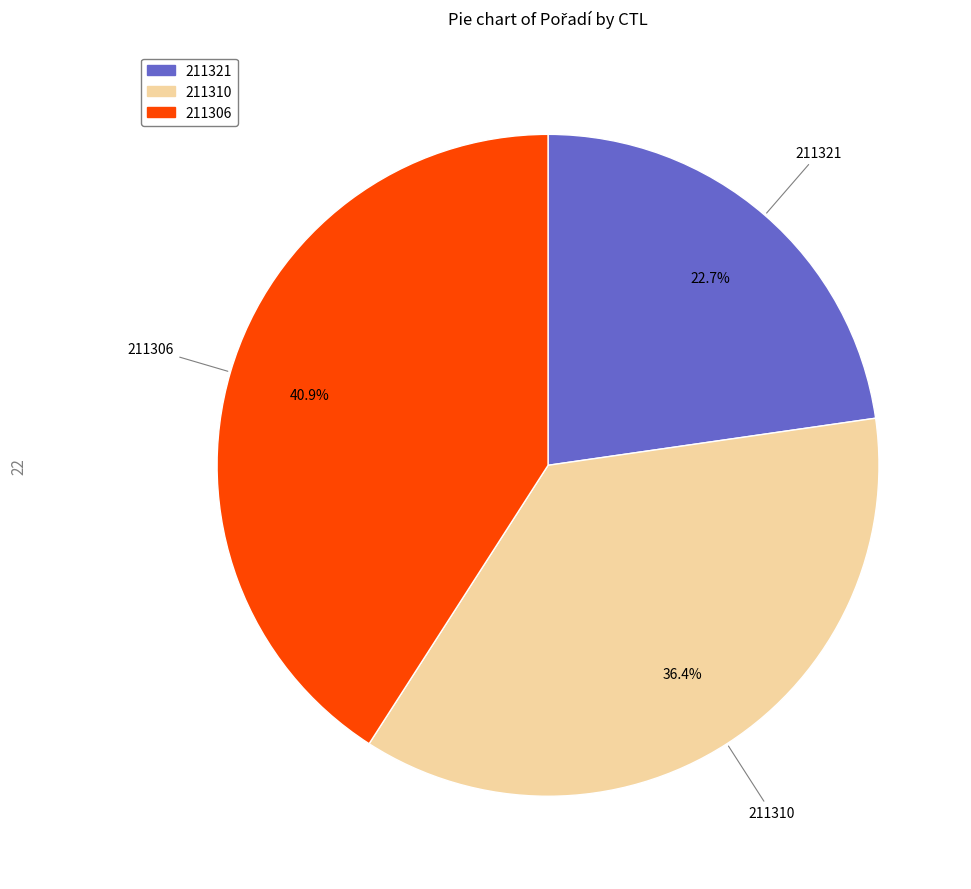

True or false: 211306 accounts for 41% of the total.

True